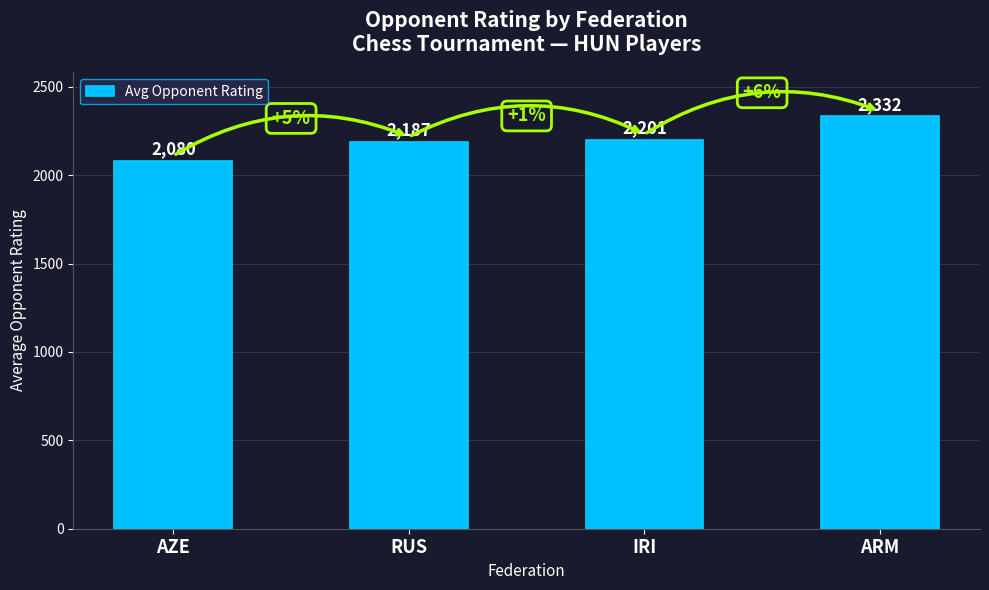

The value at IRI is 3046. True or false?

False